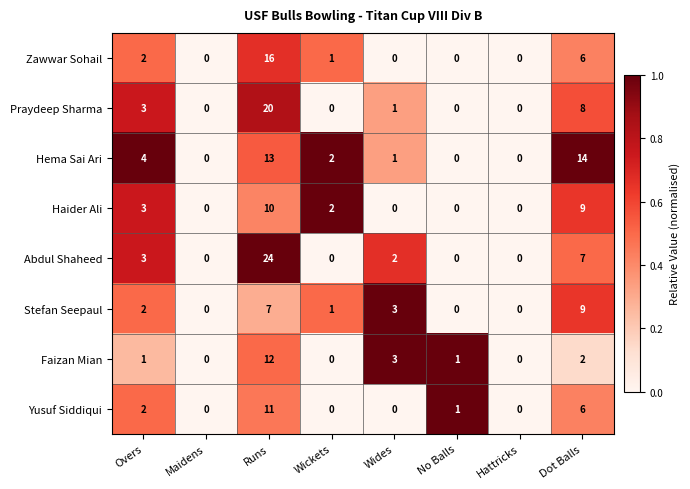

Where does the Haider Ali series first go above 2?

Overs